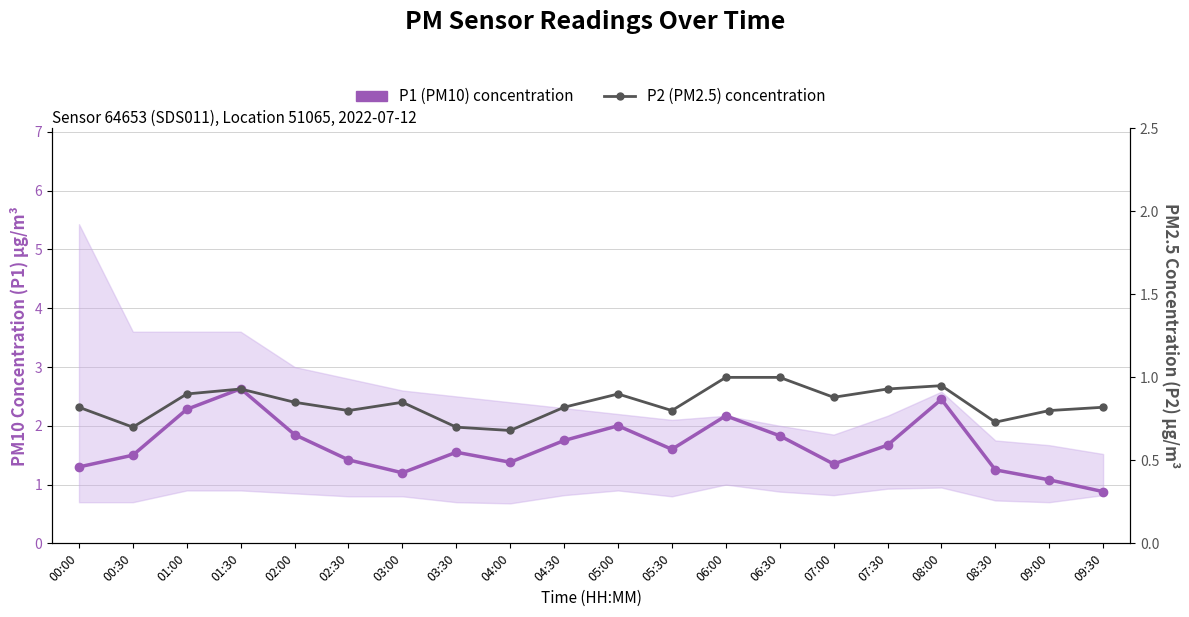

True or false: P2 (PM2.5) concentration and P1 (PM10) concentration intersect in this chart.

False